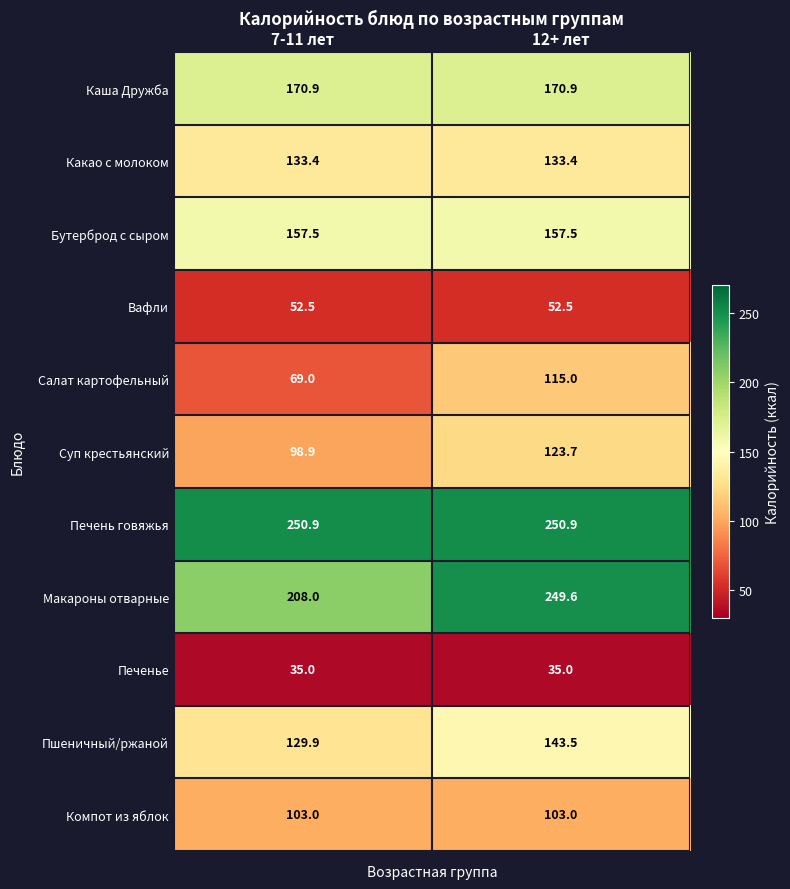

What is the total value across all series at 7-11 лет?

1409.0